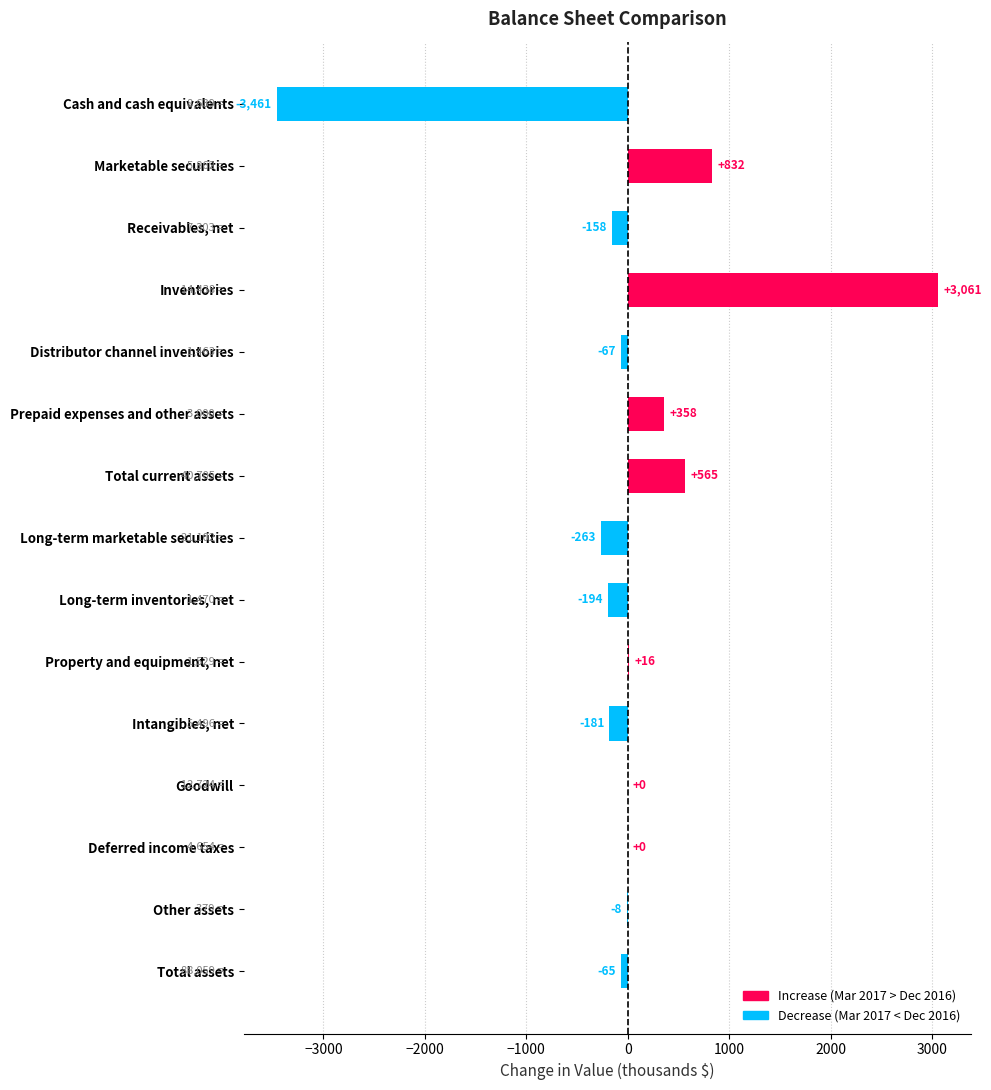

How many categories are shown in the chart?

15